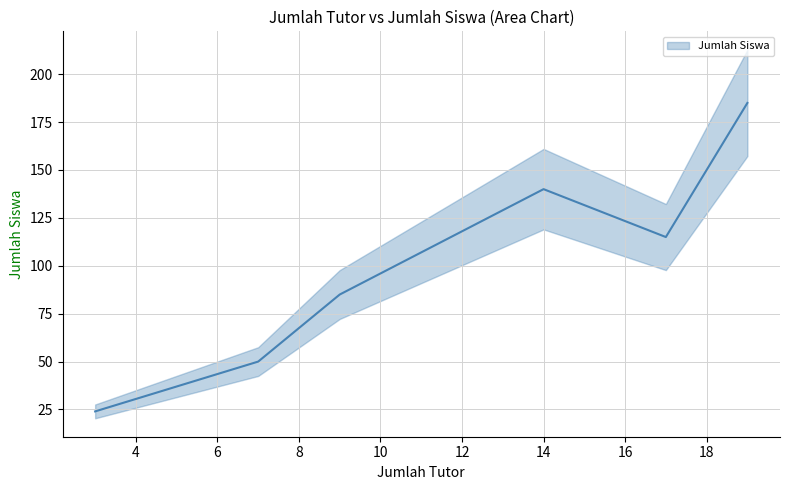

Does the chart display data point markers on the line(s)?

No